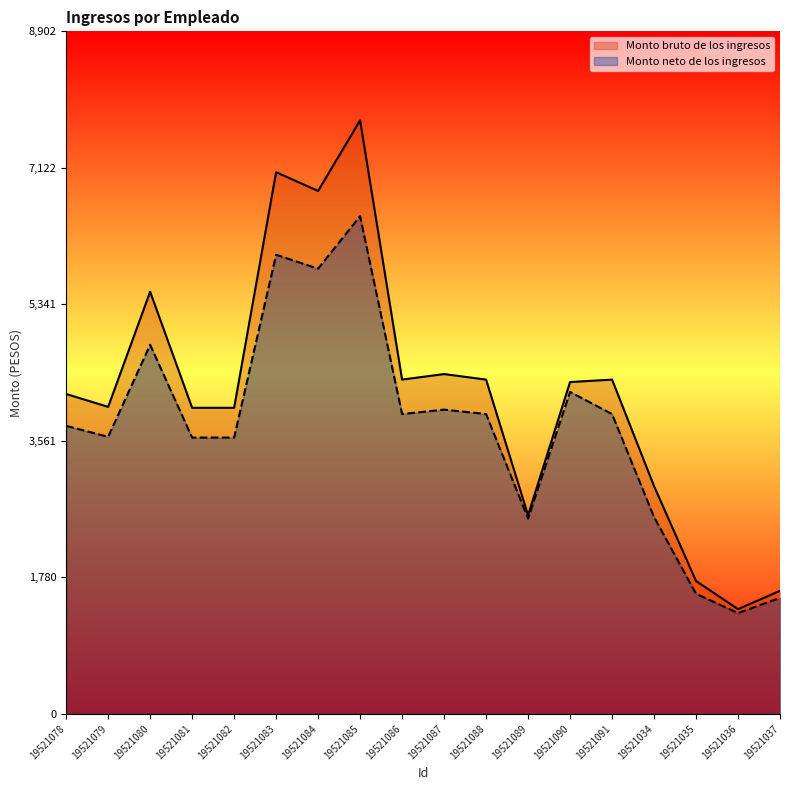

How many values in the Monto bruto de los ingresos series are below 4327?

9